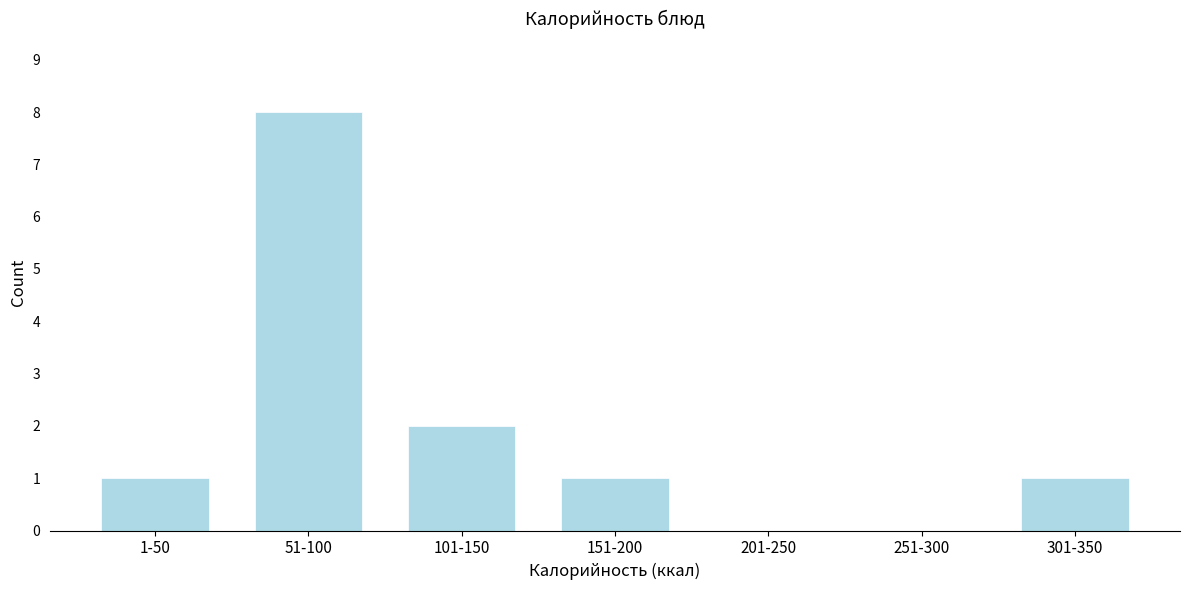

Reading left to right, what are all the values shown in this chart?

1-50=1	51-100=8	101-150=2	151-200=1	201-250=0	251-300=0	301-350=1